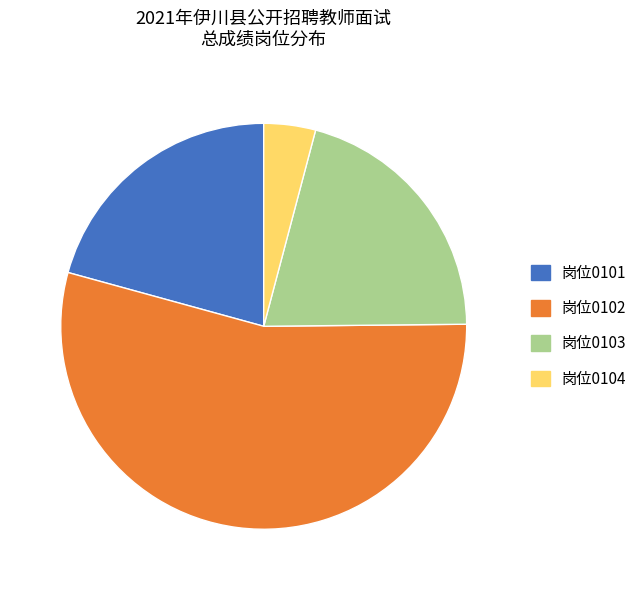

Is there a majority slice in this chart?

Yes